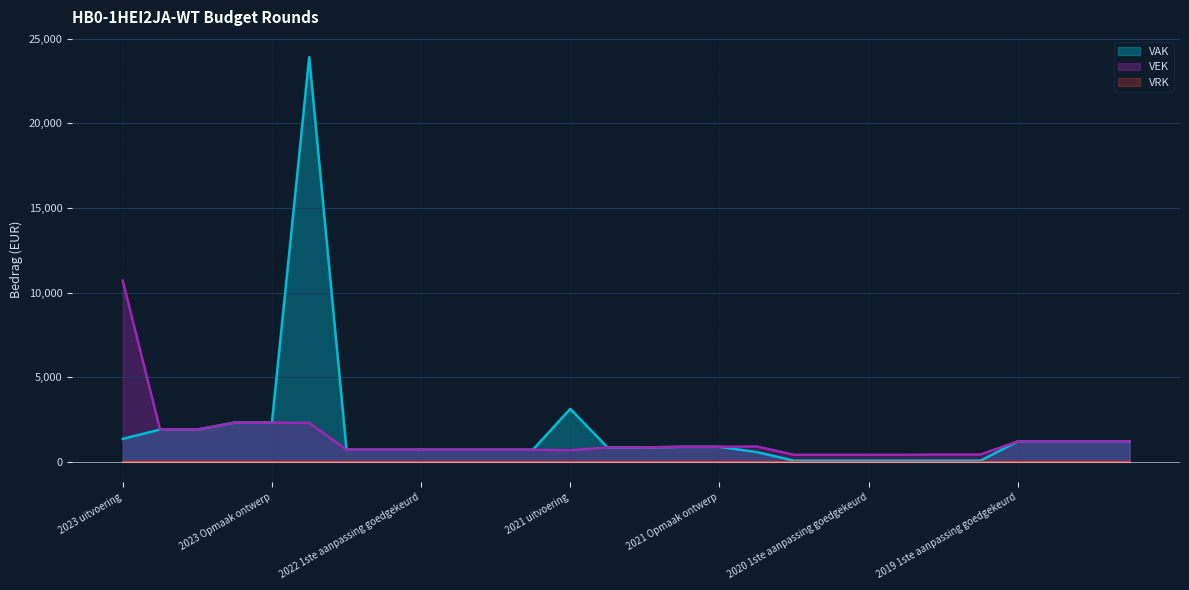

What is the average value of the VEK series?

1360